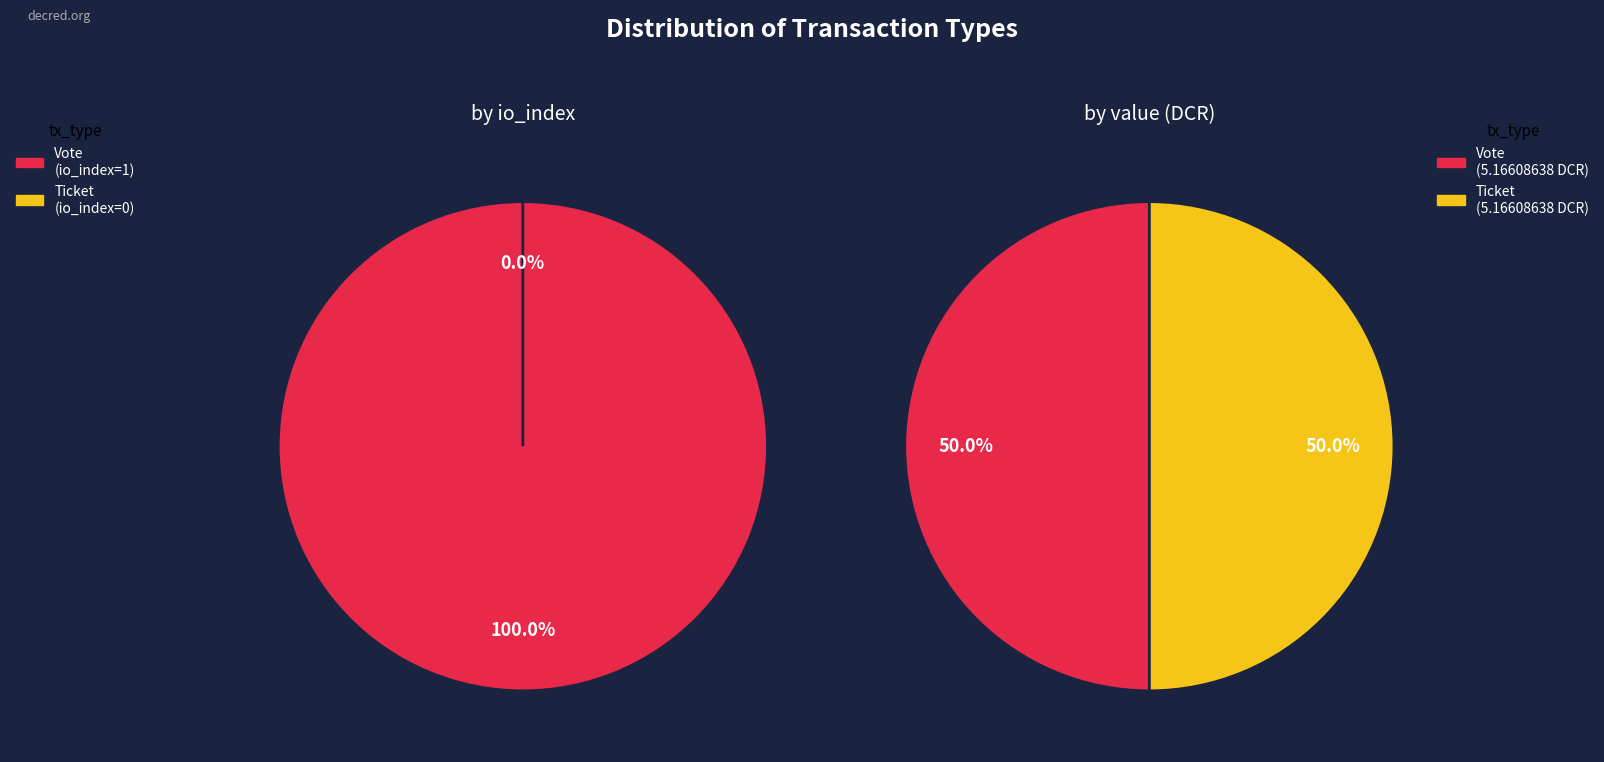

To the nearest percent, what is the difference between the Ticket (direction=1) and Vote (direction=-1) slice percentages?

100%